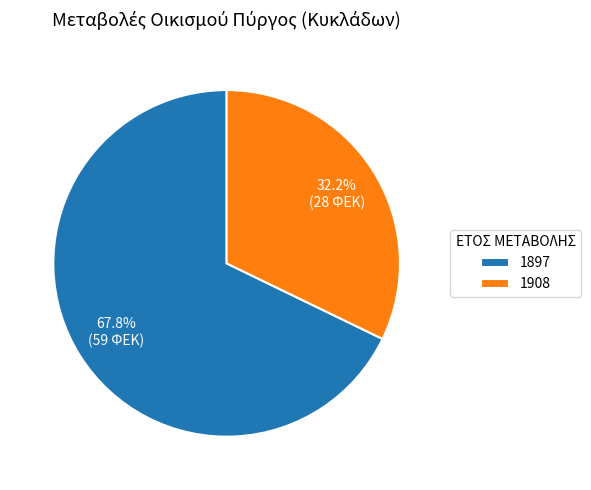

To the nearest percent, what is the difference between the largest and smallest slice percentages?

36%